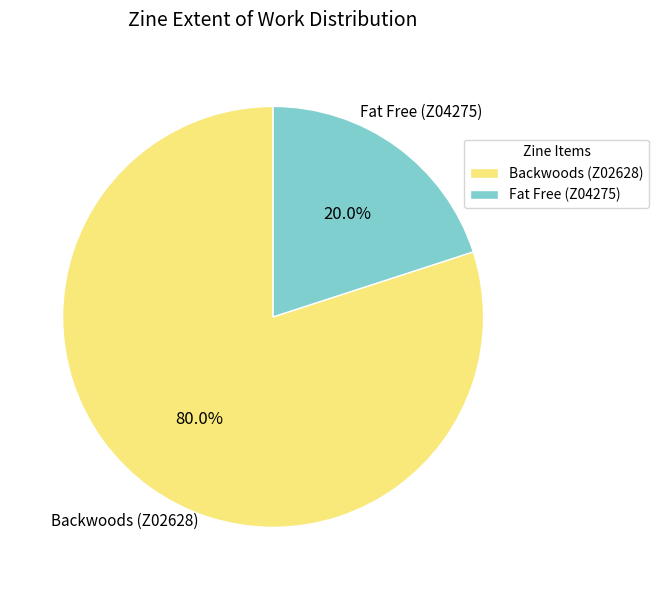

The Fat Free (Z04275) slice represents 20% of the pie. True or false?

True